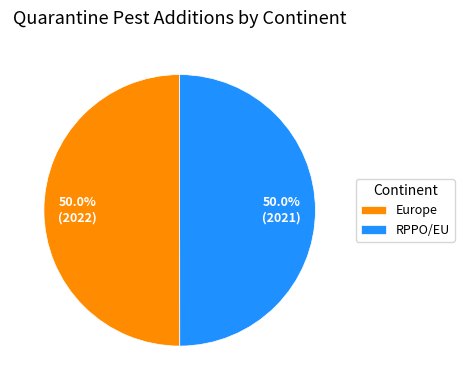

To the nearest percent, what portion does Europe represent?

50%